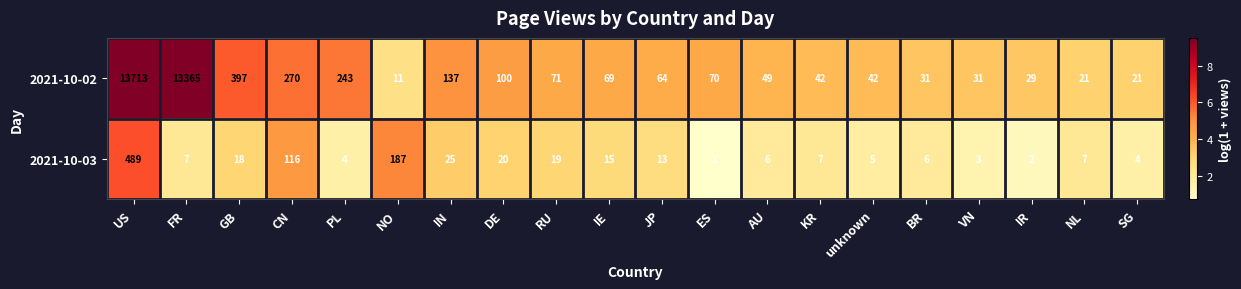

At how many categories does at least one series exceed 3?

20